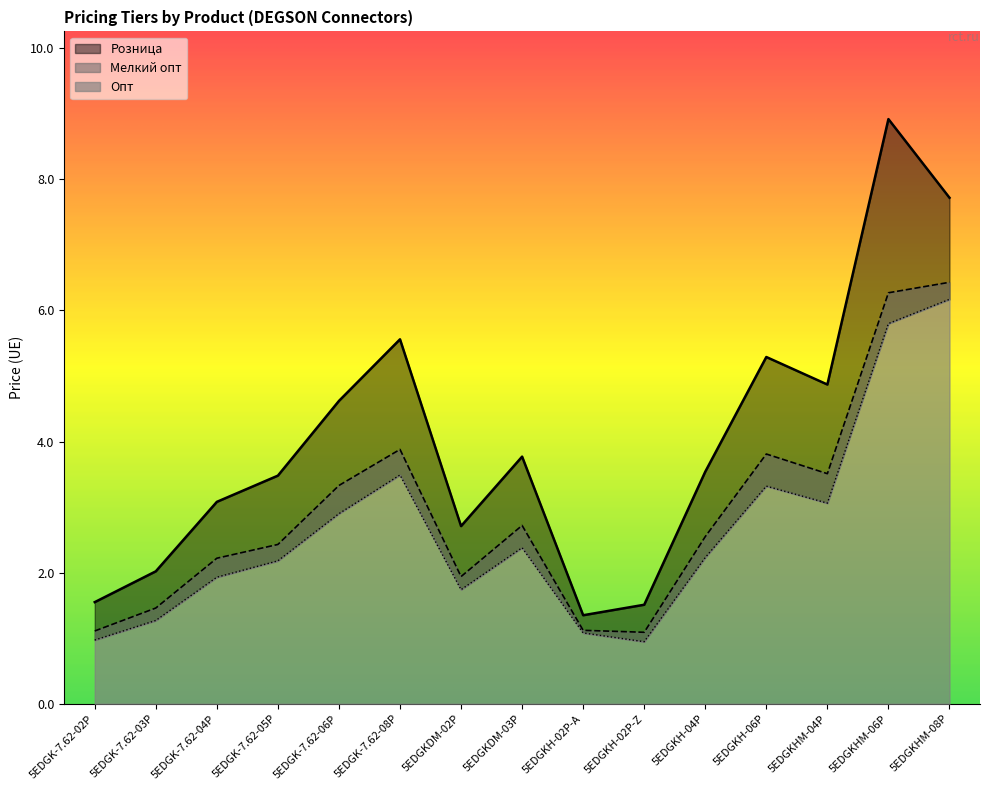

Reading left to right, list all the values displayed in this chart.

Розница: 1.6	2.0	3.1	3.5	4.6	5.6	2.7	3.8	1.4	1.5	3.5	5.3	4.9	8.9	7.7
Мелкий опт: 1.1	1.5	2.2	2.4	3.3	3.9	1.9	2.7	1.1	1.1	2.5	3.8	3.5	6.3	6.4
Опт: 1.0	1.3	1.9	2.2	2.9	3.5	1.7	2.4	1.1	0.9	2.2	3.3	3.1	5.8	6.2